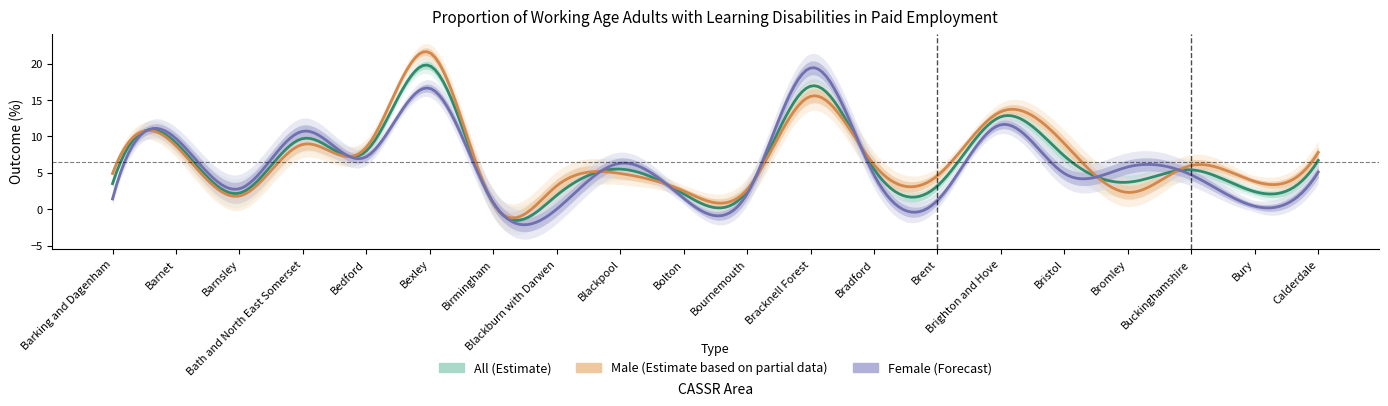

What is the maximum value for Female Outcome?

19.4